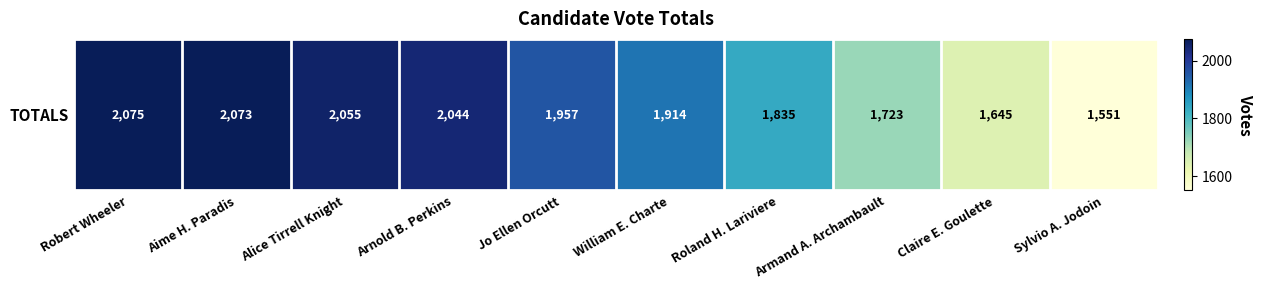

List the labels in order of value, smallest first.

Sylvio A. Jodoin, Claire E. Goulette, Armand A. Archambault, Roland H. Lariviere, William E. Charte, Jo Ellen Orcutt, Arnold B. Perkins, Alice Tirrell Knight, Aime H. Paradis, Robert Wheeler